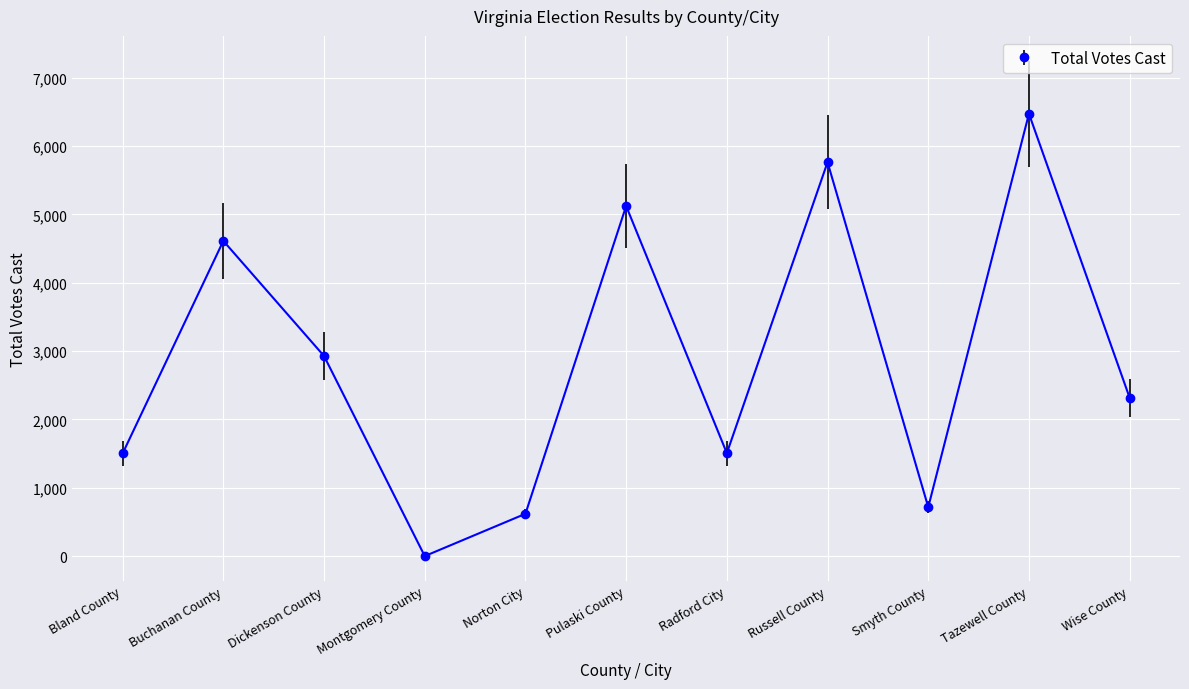

At which label is the value closest to 3236?

Dickenson County